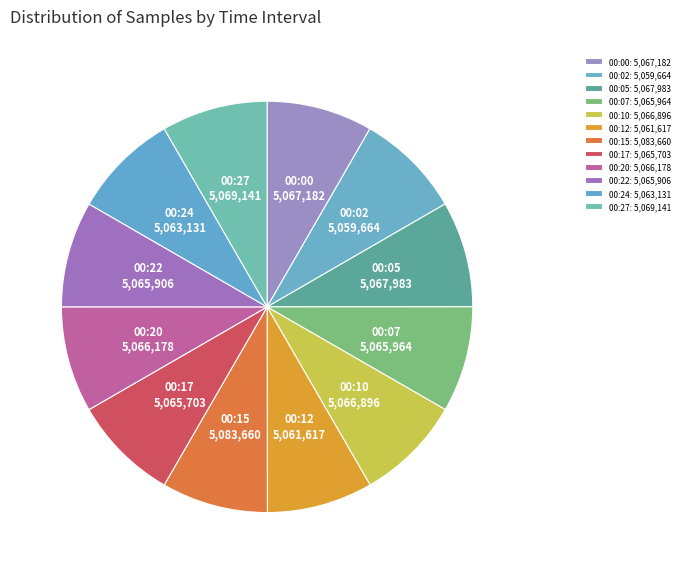

True or false: 00:02 accounts for 1% of the total.

False